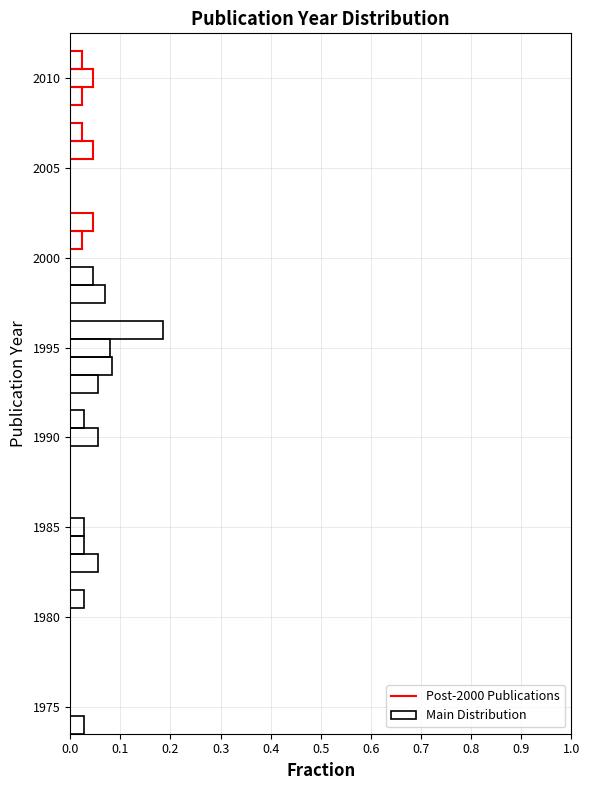

Around what value on the y-axis is the longest bar? Give the approximate position of its centre, as read against the axis.

1996.0